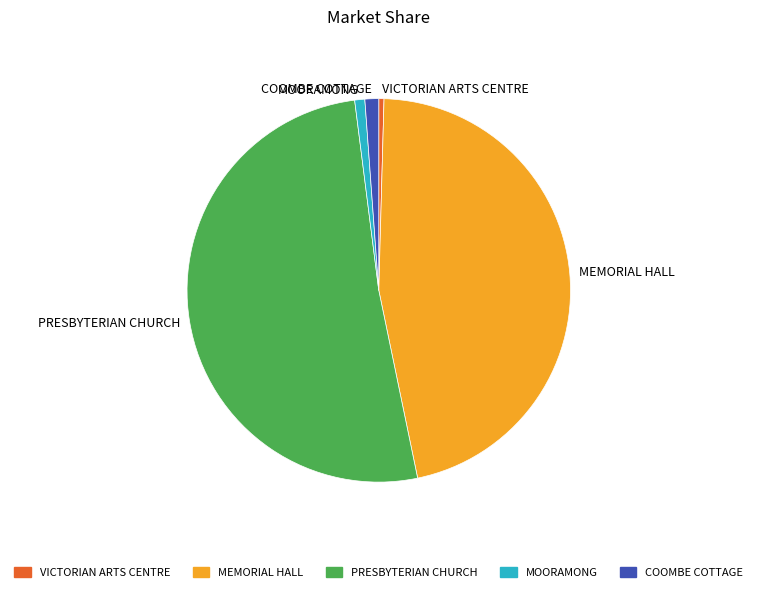

Combined, do MEMORIAL HALL and COOMBE COTTAGE account for over 50%?

No